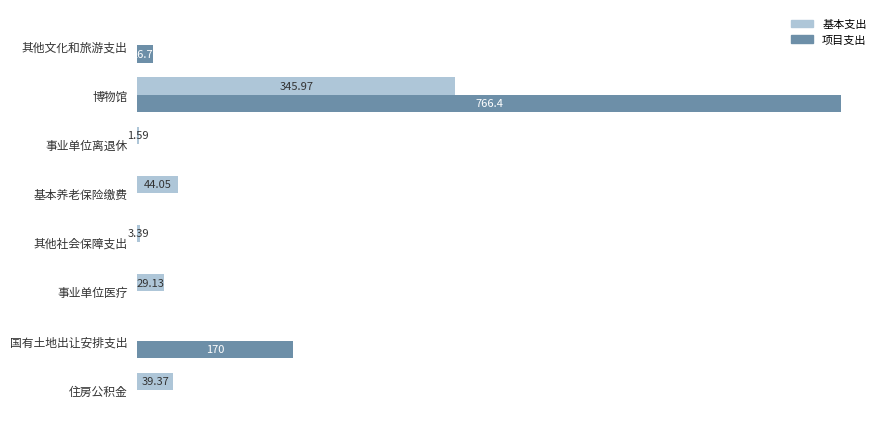

Between 事业单位离退休 and 国有土地出让安排支出, which series saw the biggest shift?

项目支出